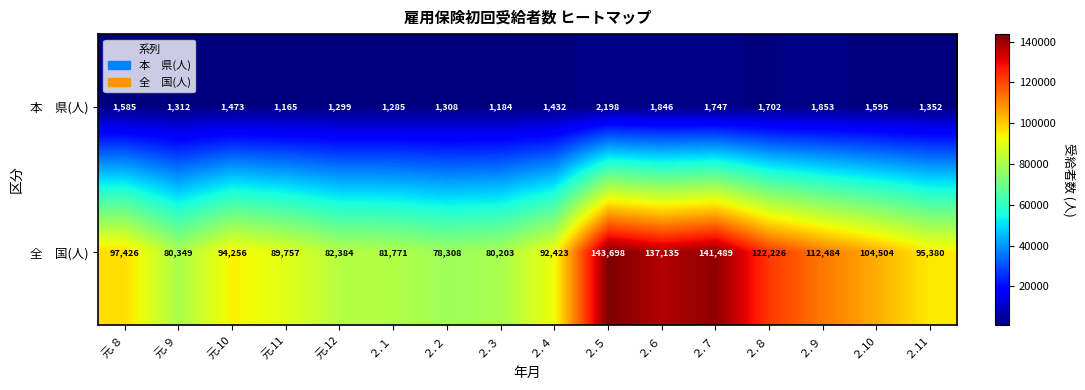

What is the difference between the highest and lowest values at ２.11?

94028